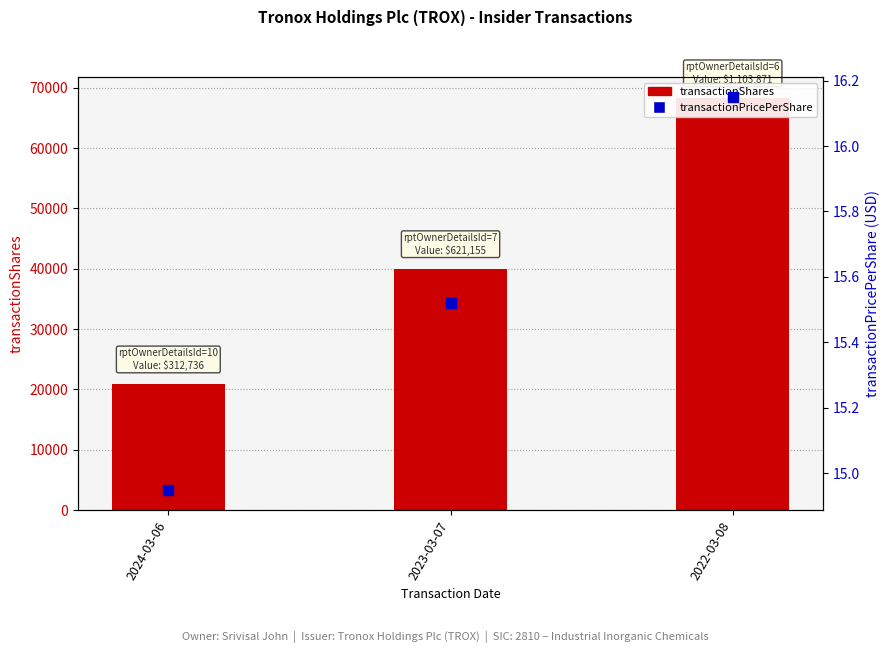

Which series contains the highest Y value?

transactionShares